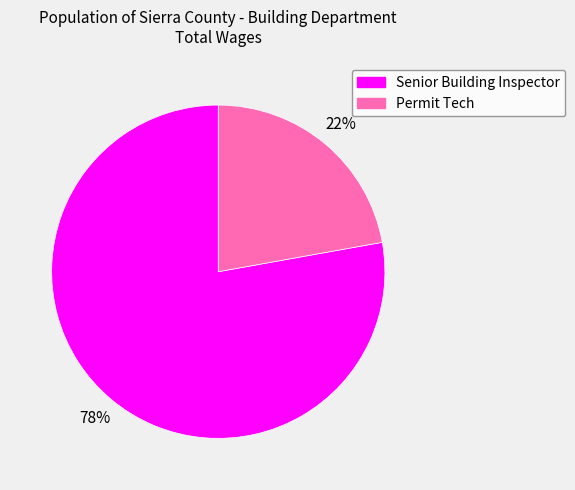

Which category accounts for the majority?

Senior Building Inspector